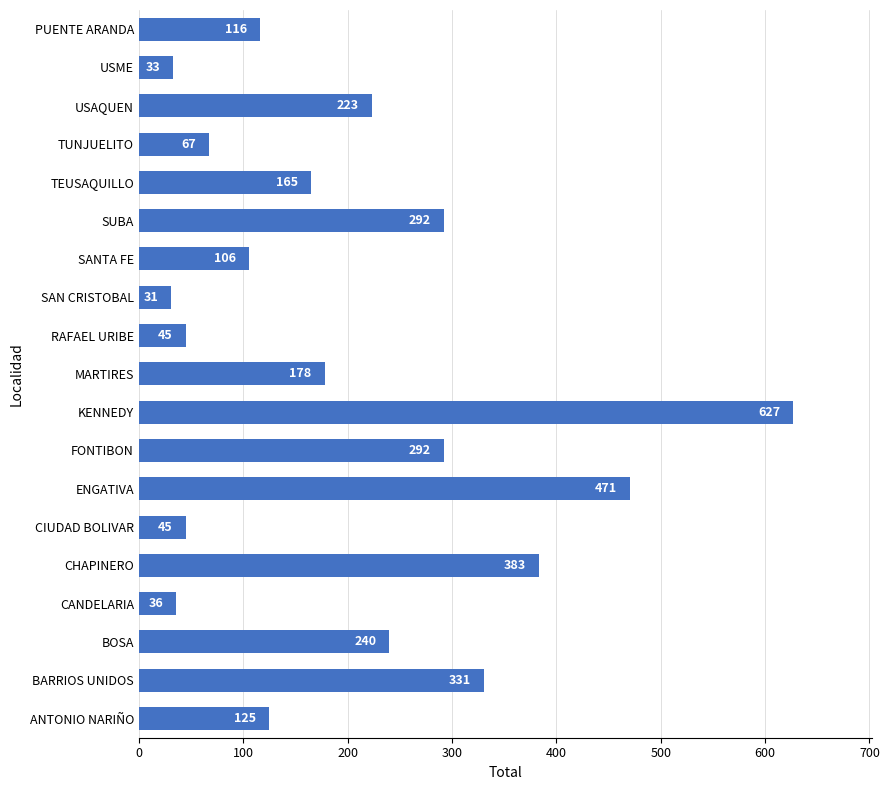

What is the sum of all values?

3806